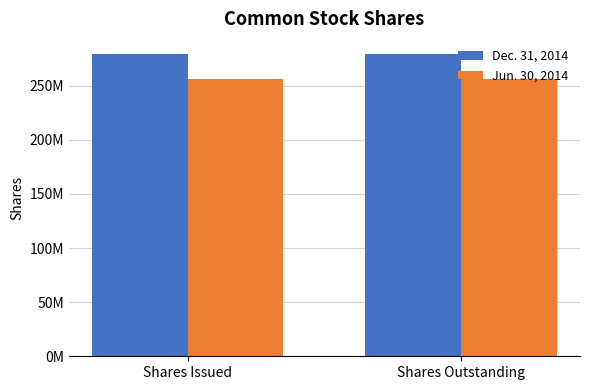

What are all the series names shown in the legend?

Dec. 31, 2014, Jun. 30, 2014